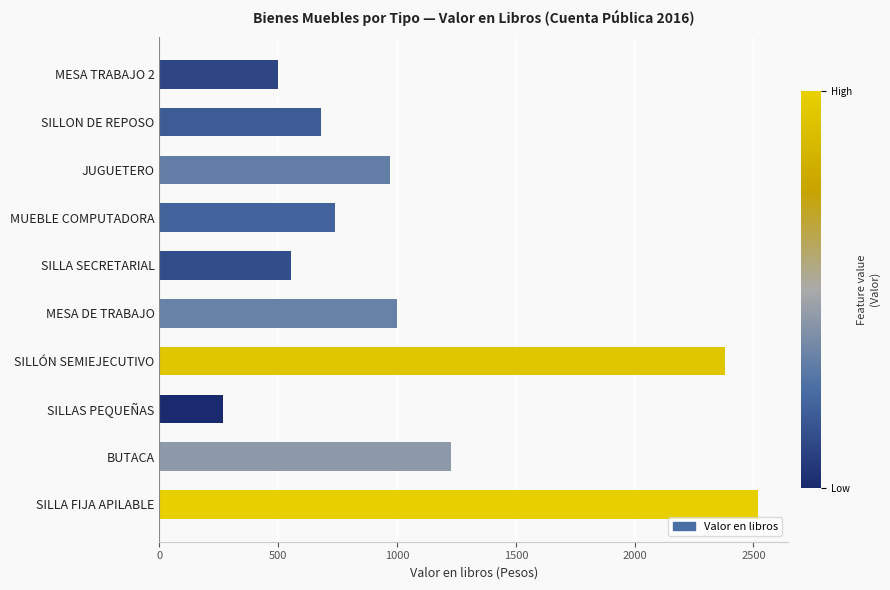

True or false: the data shows 997.7 at MESA DE TRABAJO.

True